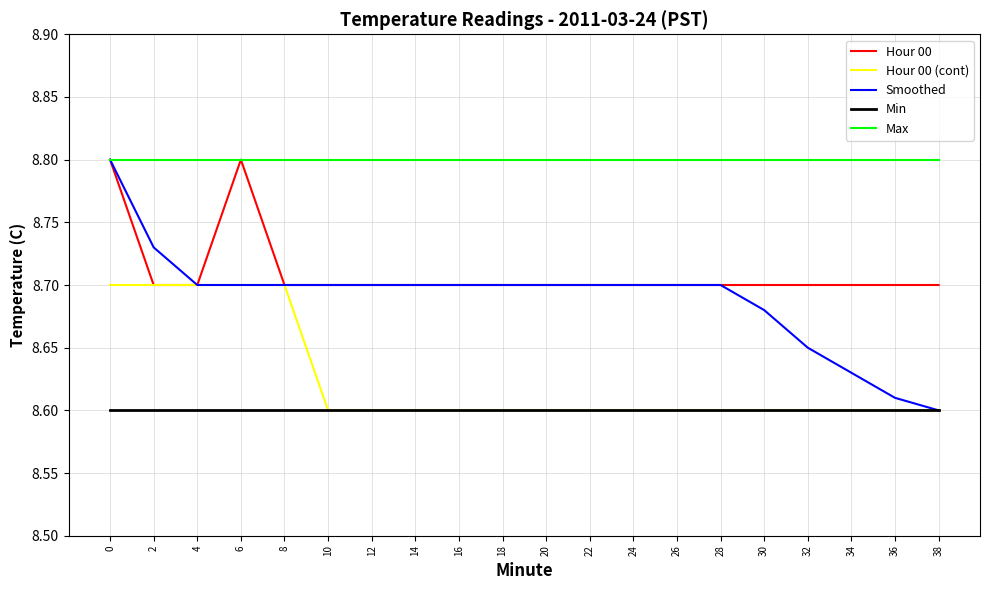

What is the greatest value displayed?

8.8